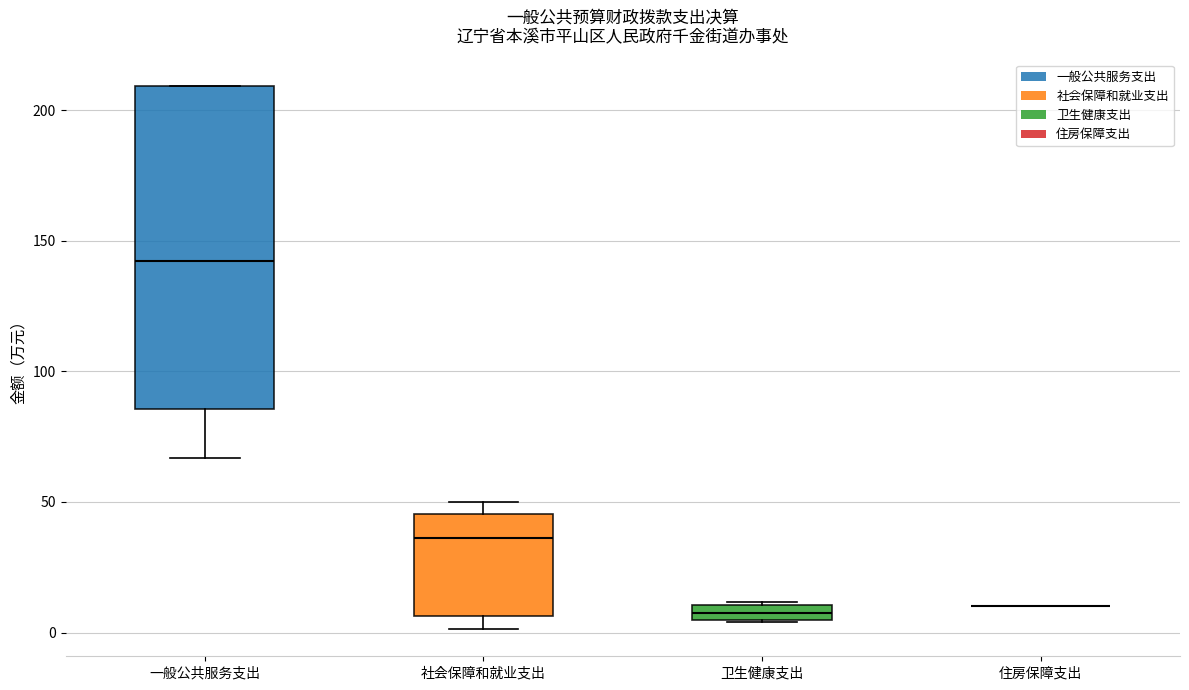

Which box is the tallest, from its lower edge to its upper edge?

一般公共服务支出